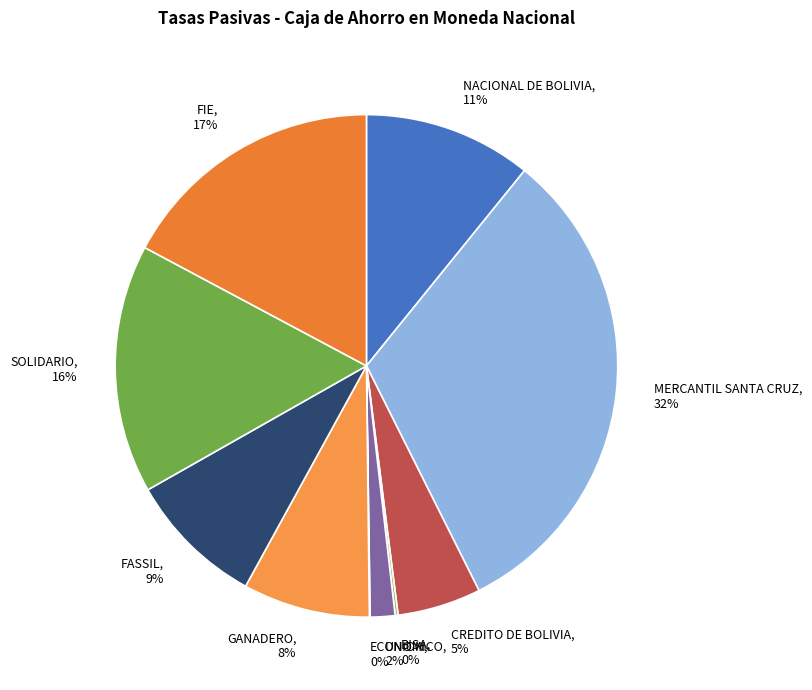

Combined, do GANADERO and MERCANTIL SANTA CRUZ account for over 50%?

No